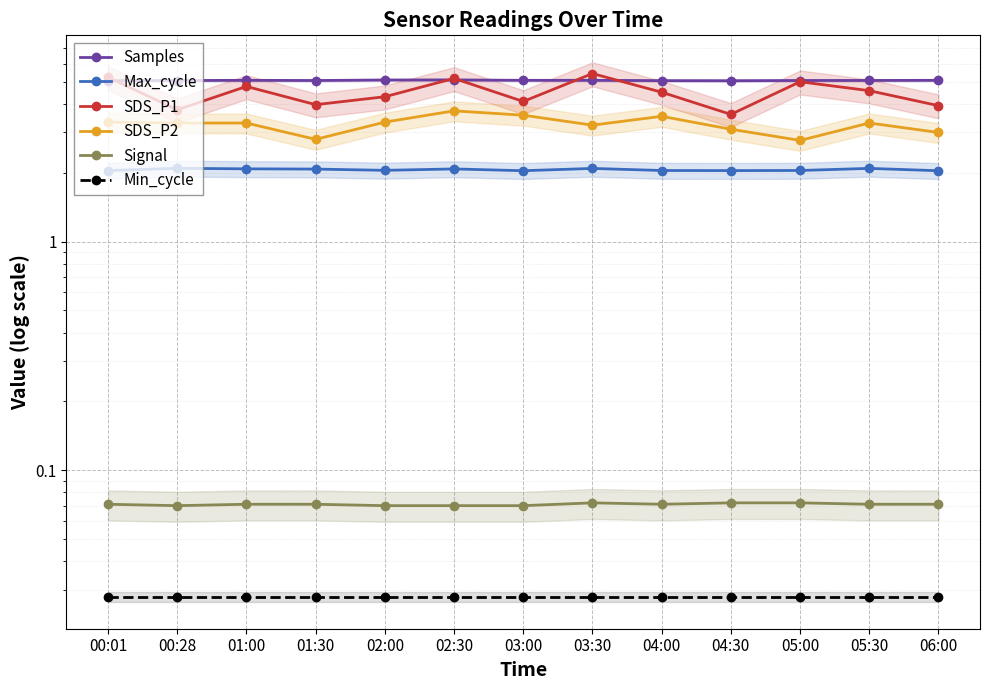

List the labels in order of Min_cycle value, largest first.

00:01, 00:28, 01:00, 01:30, 02:00, 02:30, 03:00, 03:30, 04:00, 04:30, 05:00, 05:30, 06:00